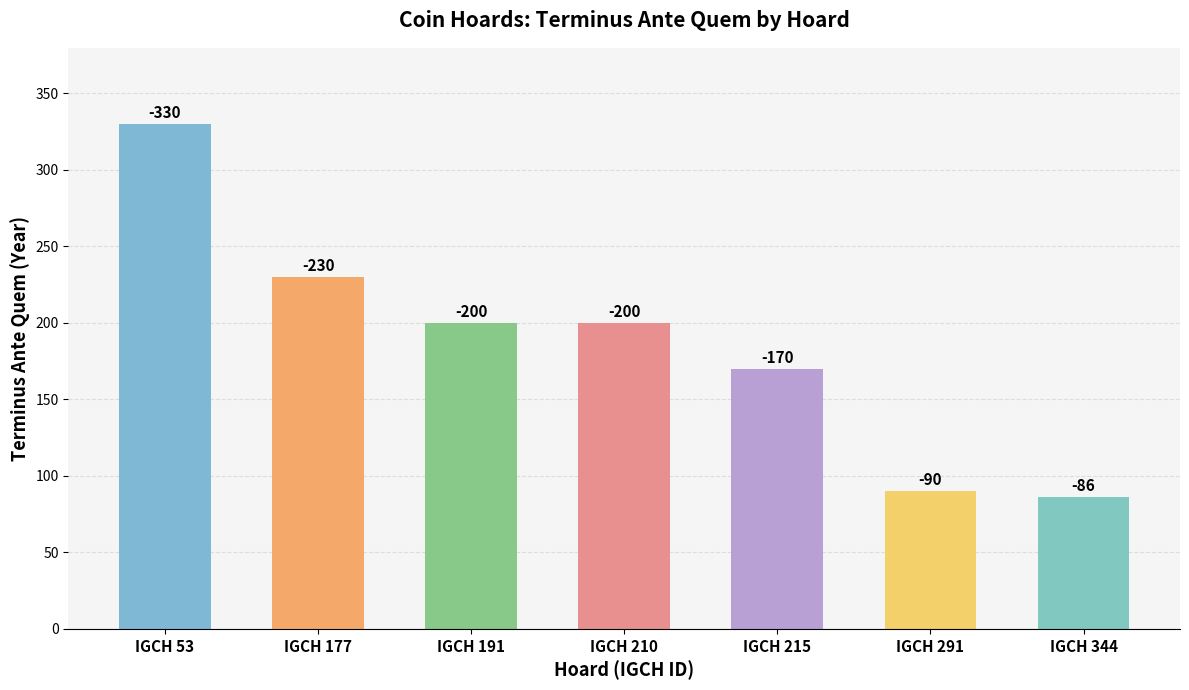

Rank the categories by value from lowest to highest.

IGCH 344, IGCH 291, IGCH 215, IGCH 191, IGCH 210, IGCH 177, IGCH 53